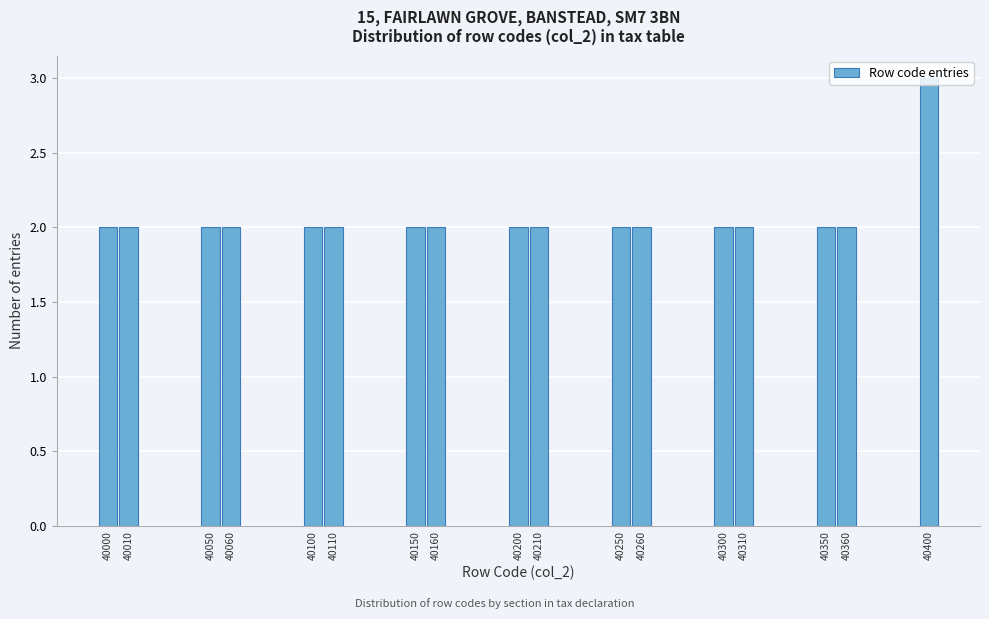

What is the ratio of the value at 40400 to the value at 40260?

1.5